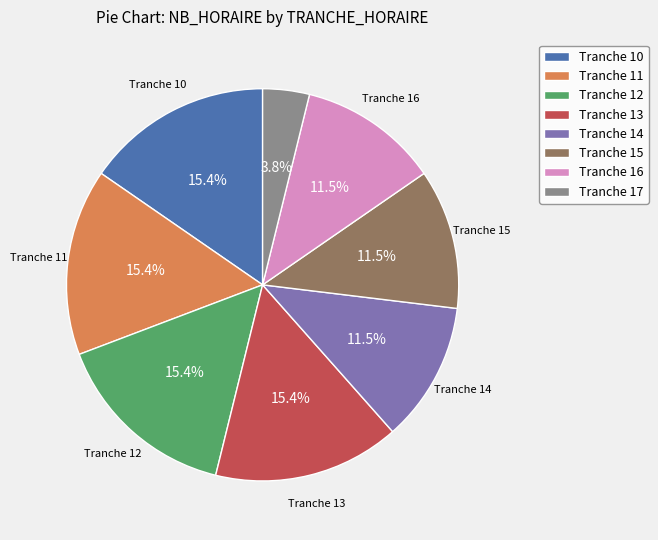

Which has a higher value, Tranche 11 or Tranche 15?

Tranche 11